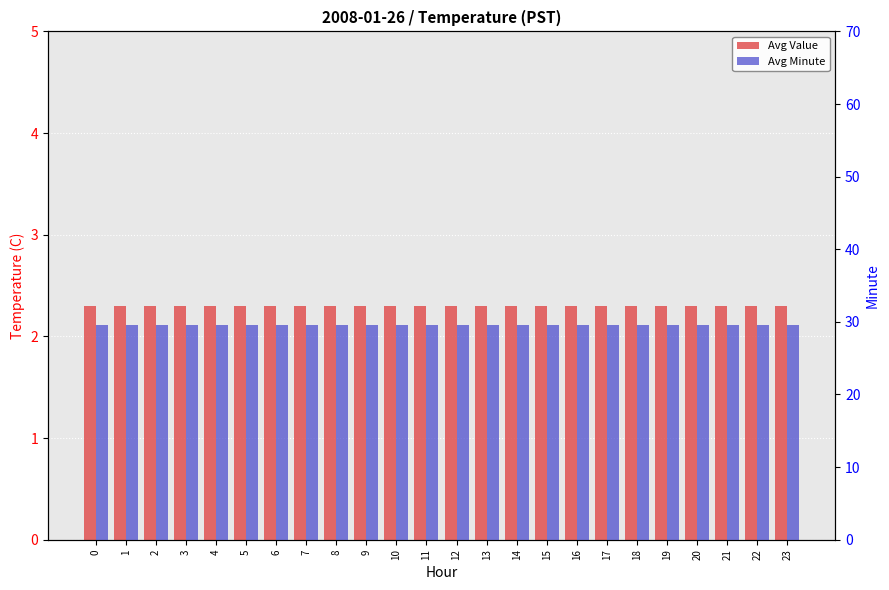

What is the value of the Avg Value bar at the 21st from the left?

2.3